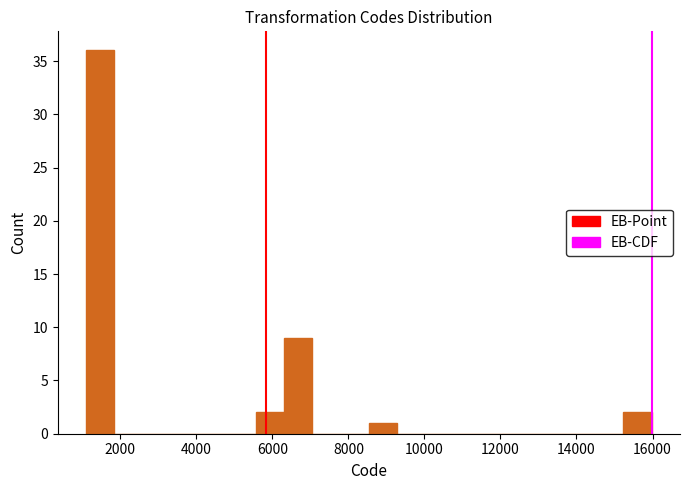

Read against the x-axis, roughly where is the centre of the tallest bar?

1400